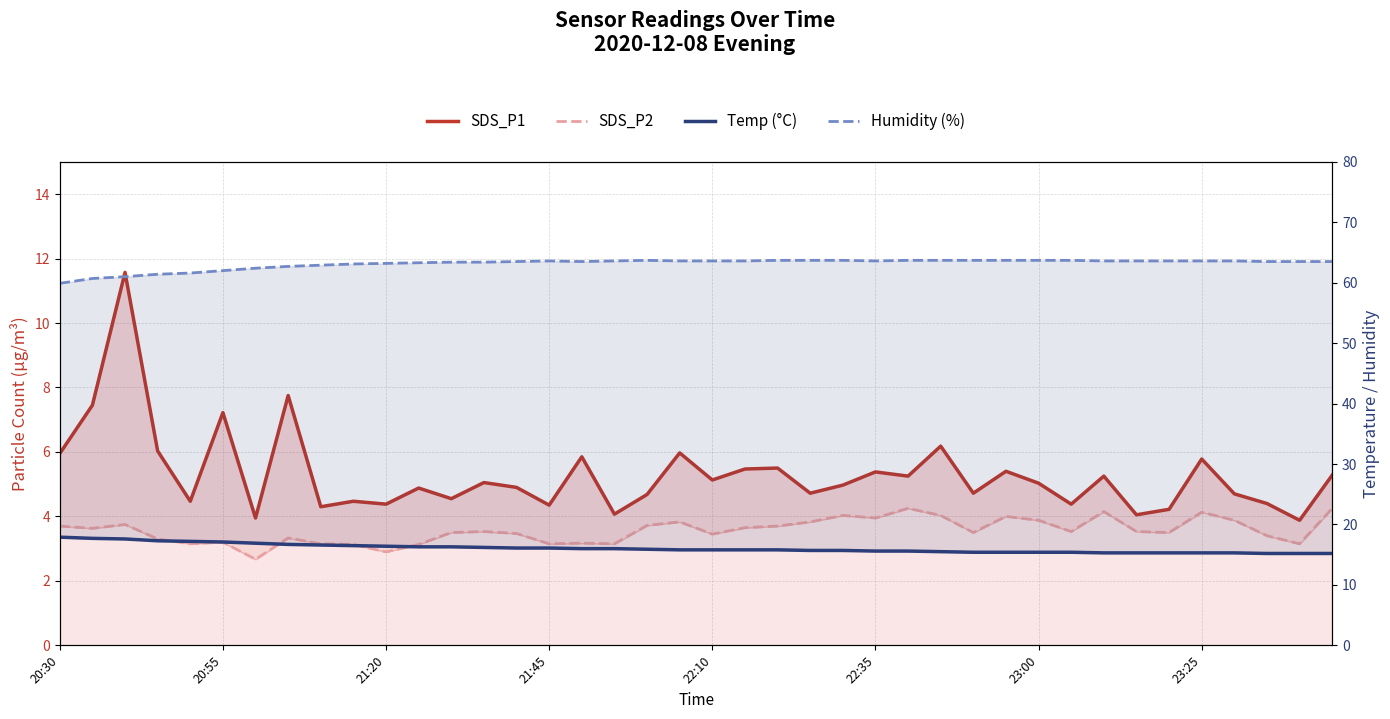

What is the sum of all Temp (°C) values?

641.8